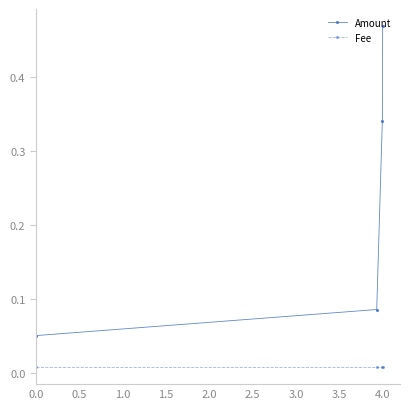

Which series has the largest total across all categories?

Amount